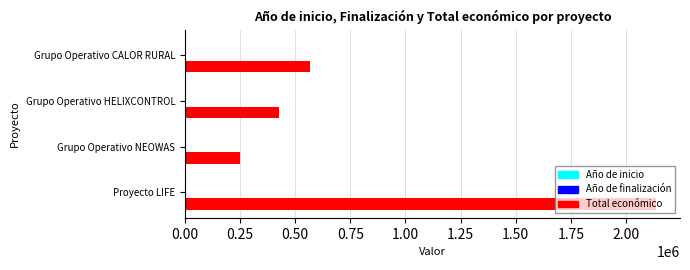

The value of Total económico at Grupo Operativo CALOR RURAL is 793241. True or false?

False